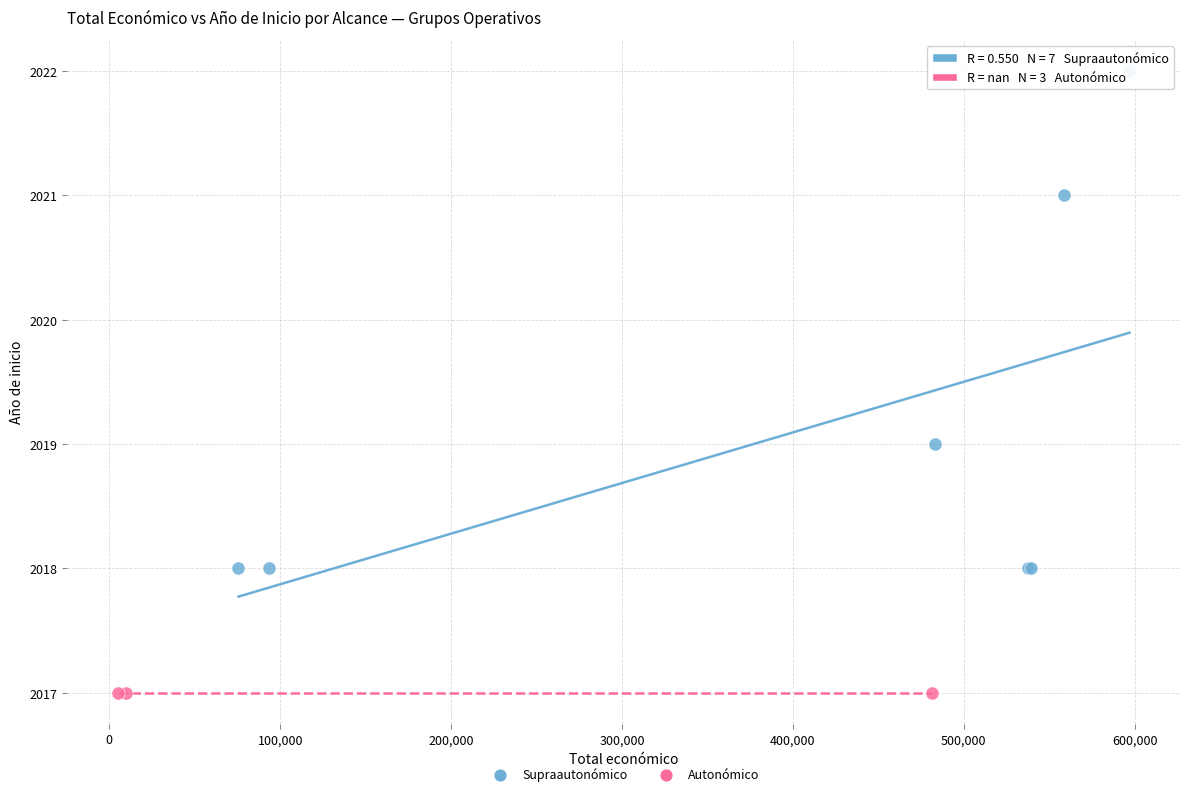

Which series contains the highest Y value?

Supraautonómico